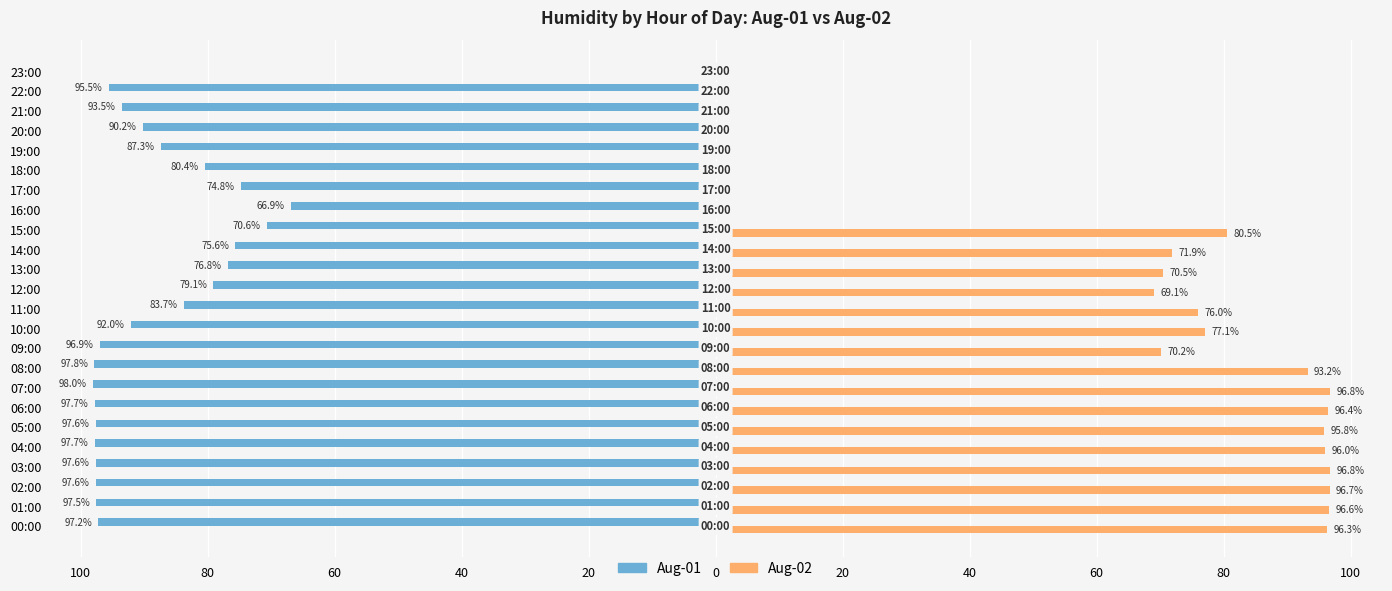

What are all the series names shown in the legend?

Aug-01, Aug-02